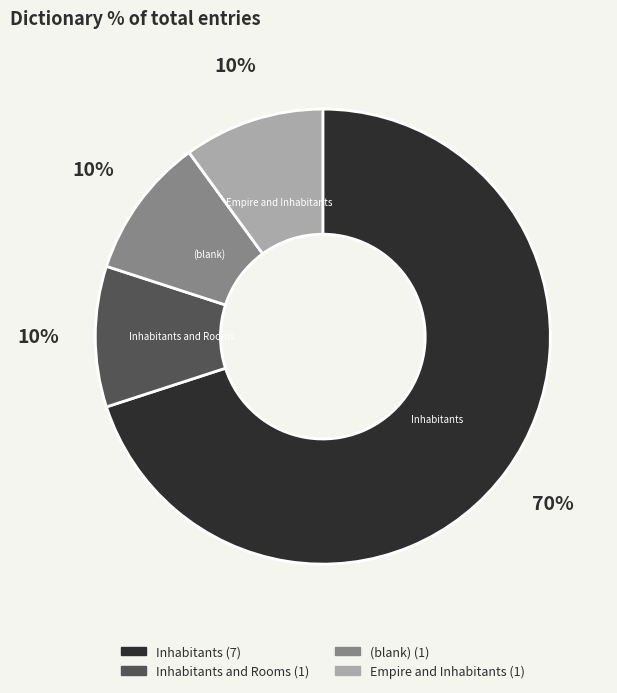

Does any single category account for the majority?

Yes